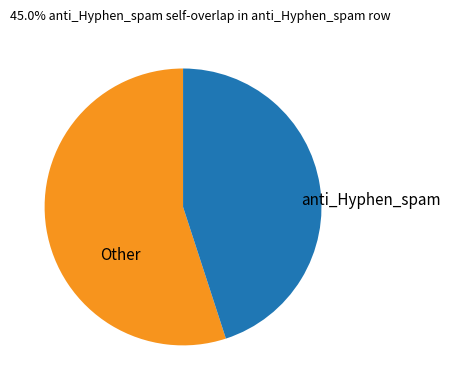

Count the number of slices in the pie.

2